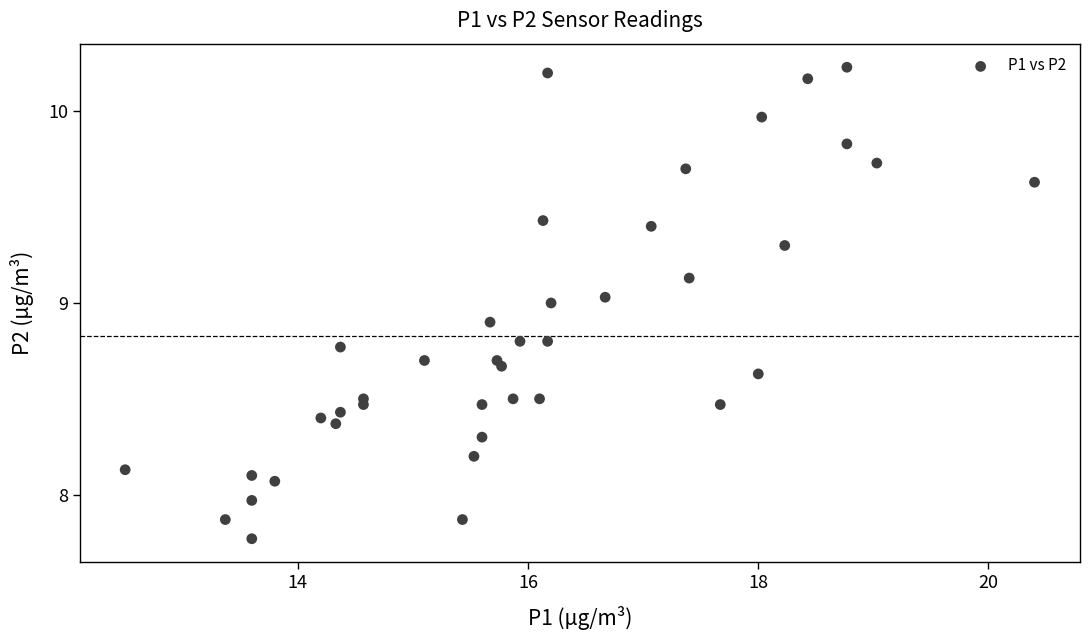

What is the range of Y values (max minus min)?

2.5